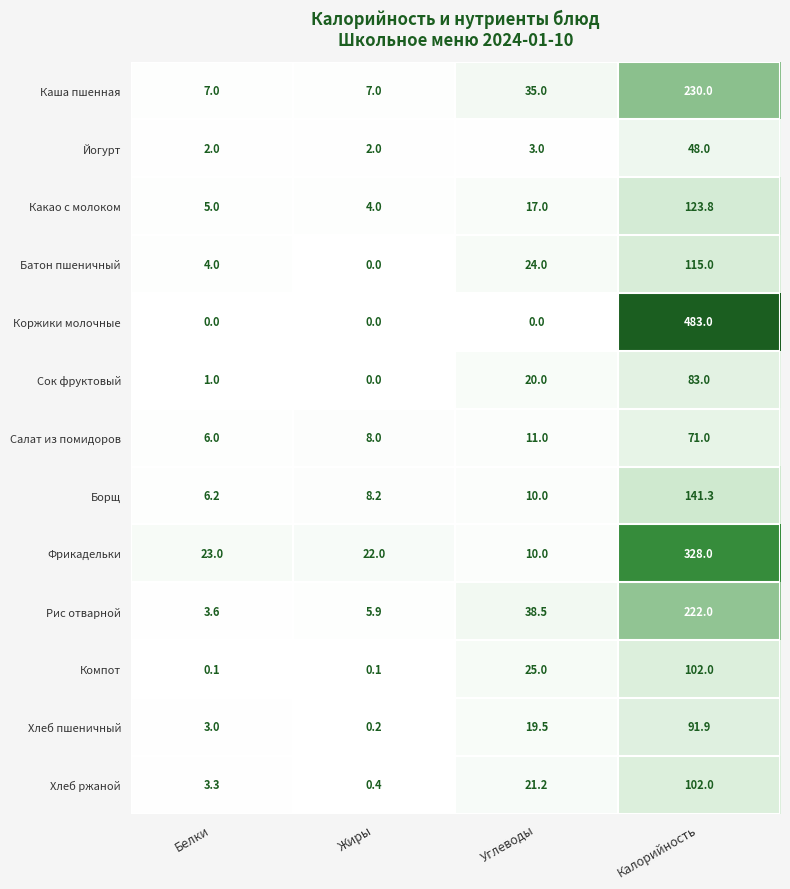

Which series has the largest total across all categories?

Коржики молочные